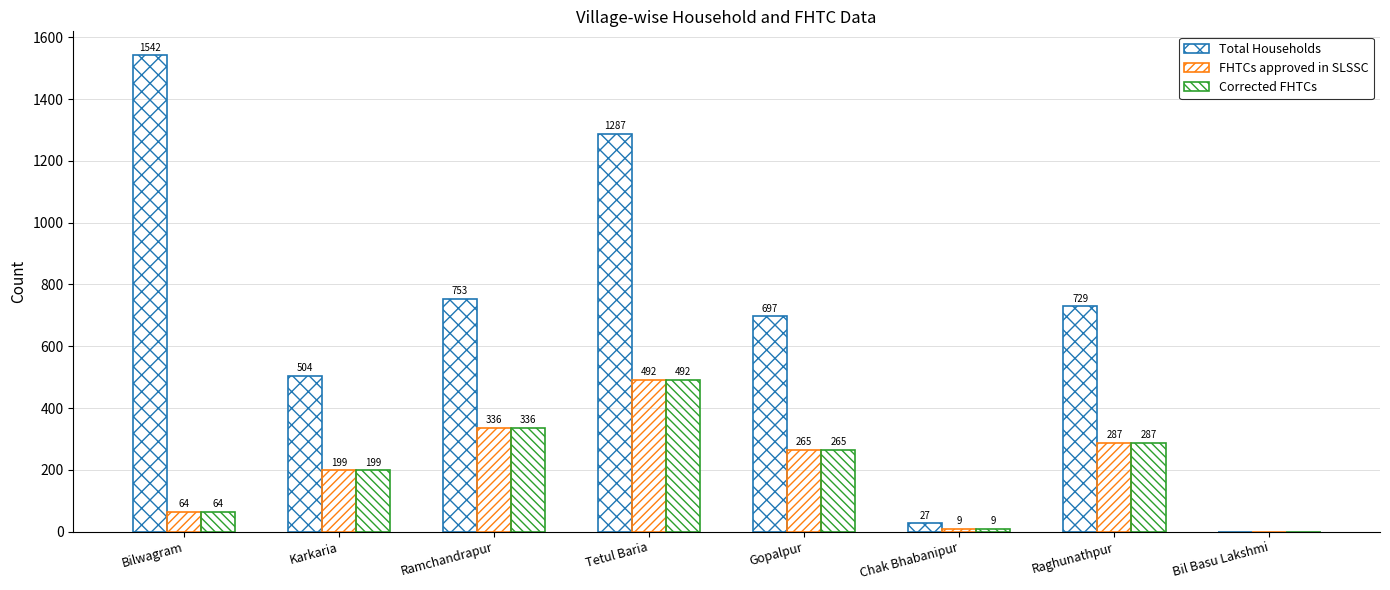

How many values in FHTCs approved in SLSSC are above zero?

7